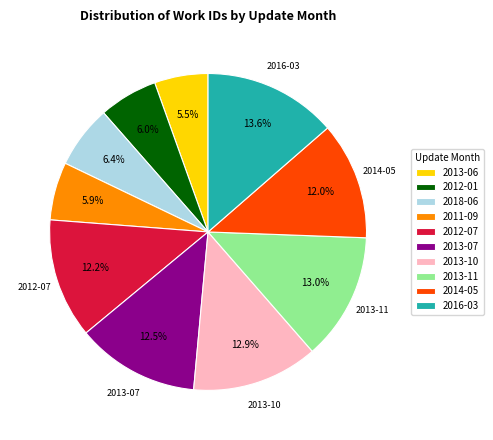

To the nearest percent, what is the difference between the largest and smallest slice percentages?

8%